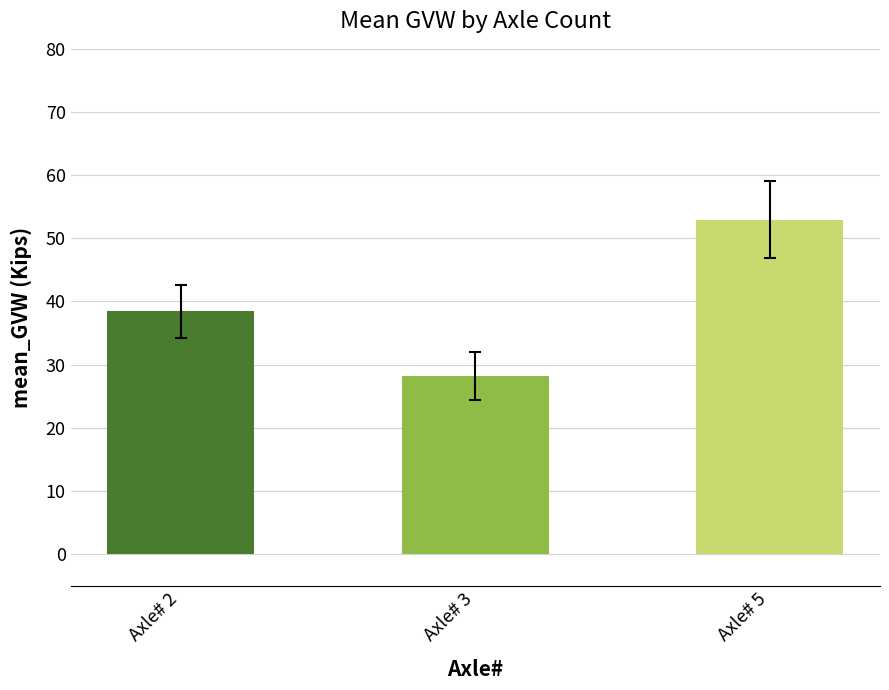

Which category has the highest value in the mean_AW1 series?

Axle# 5